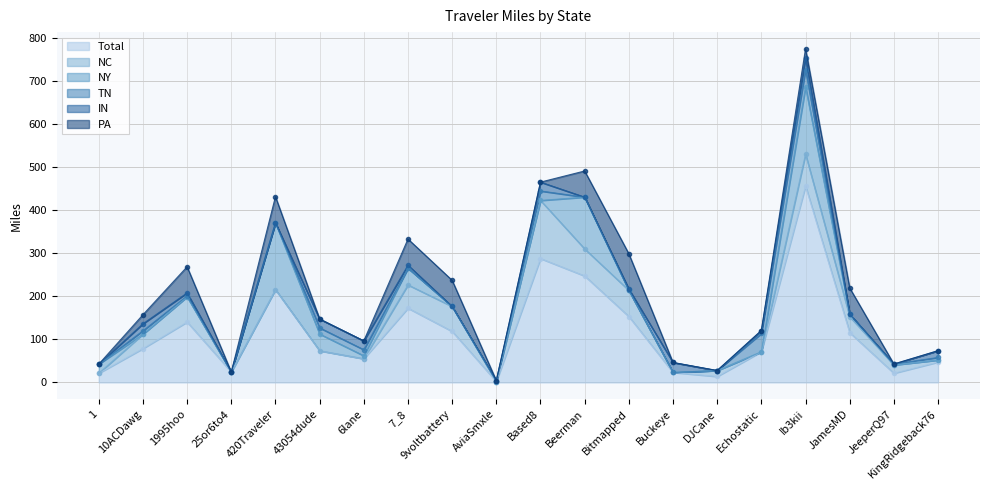

What is the average value of the IN series?

8.4